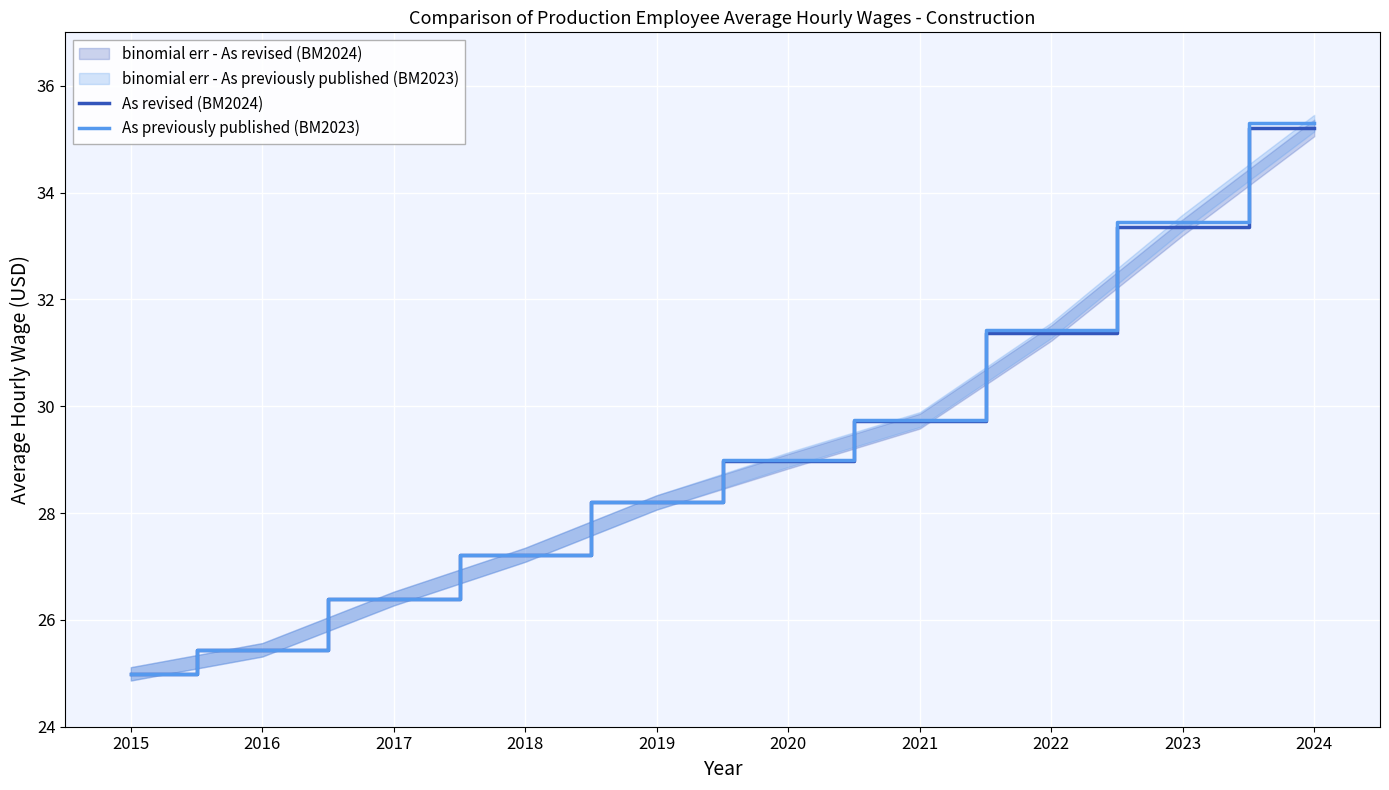

The As revised (BM2024) series shows 29.7 at 2021. True or false?

True